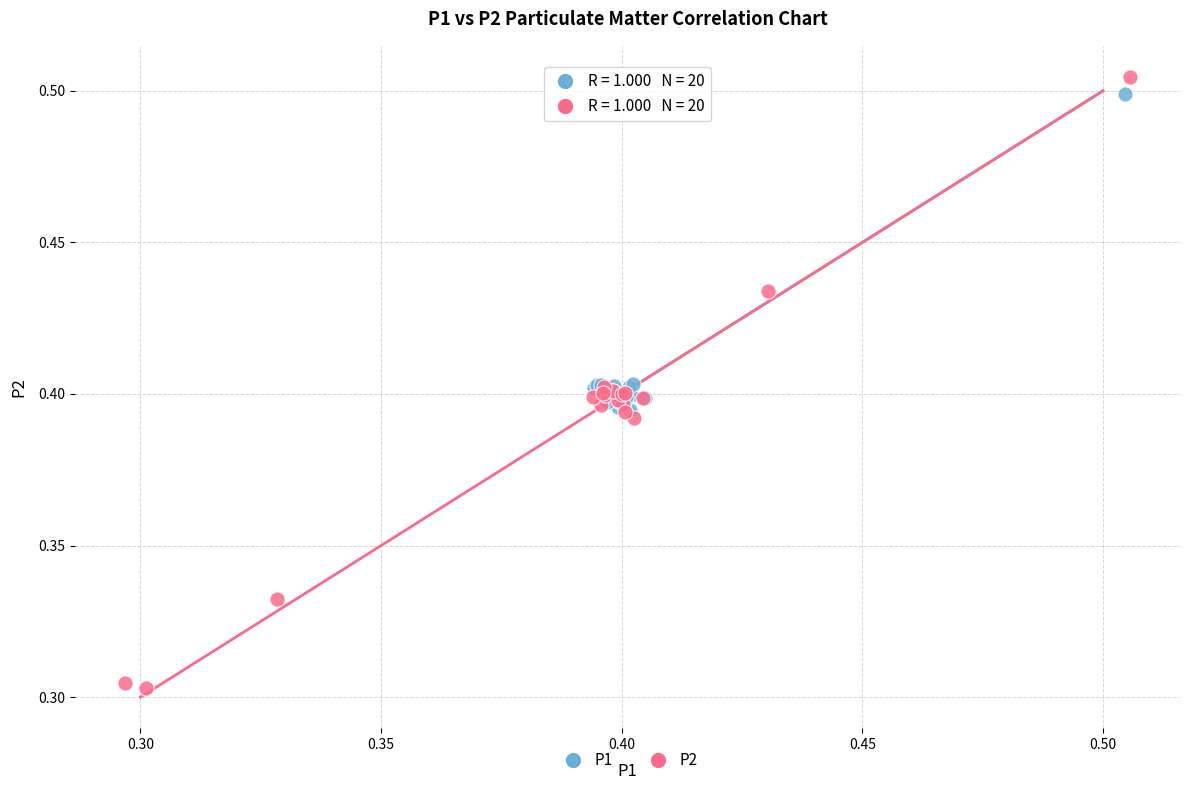

What are all the series names shown in the legend?

P1, P2